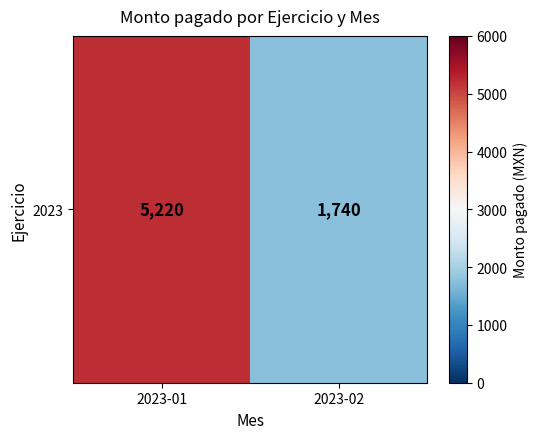

Is it true that the value at 2023-01 is 7115?

False